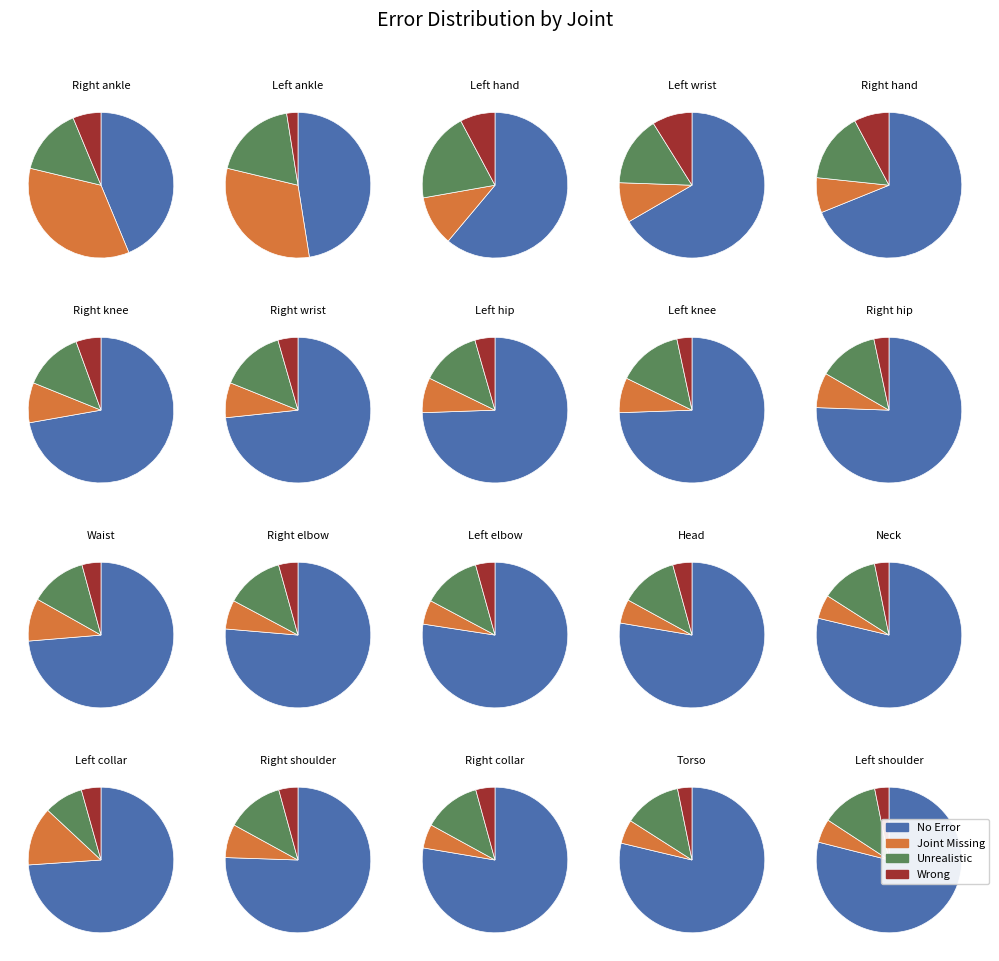

Between 0 and 16, which is larger?

16